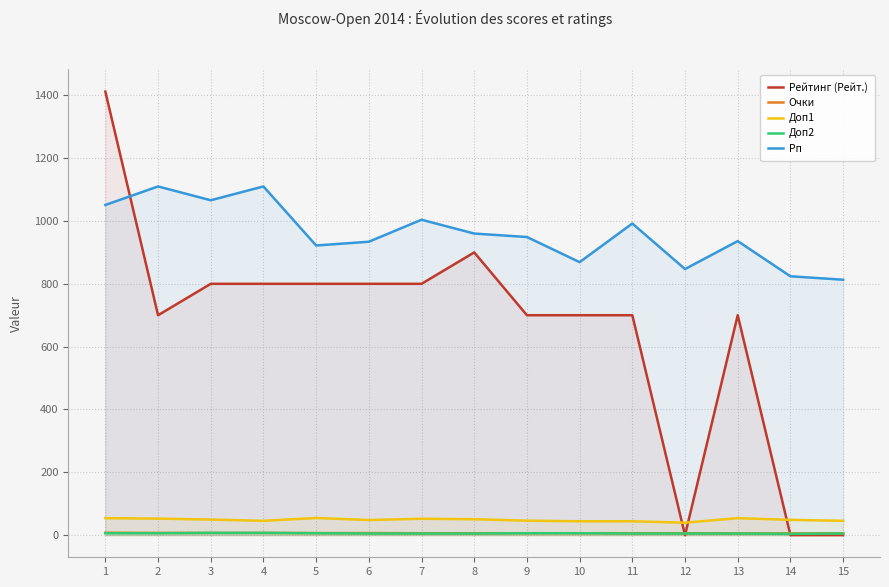

What is the difference between the maximum and second lowest values in the Рейтинг (Рейт.) series?

1412.0